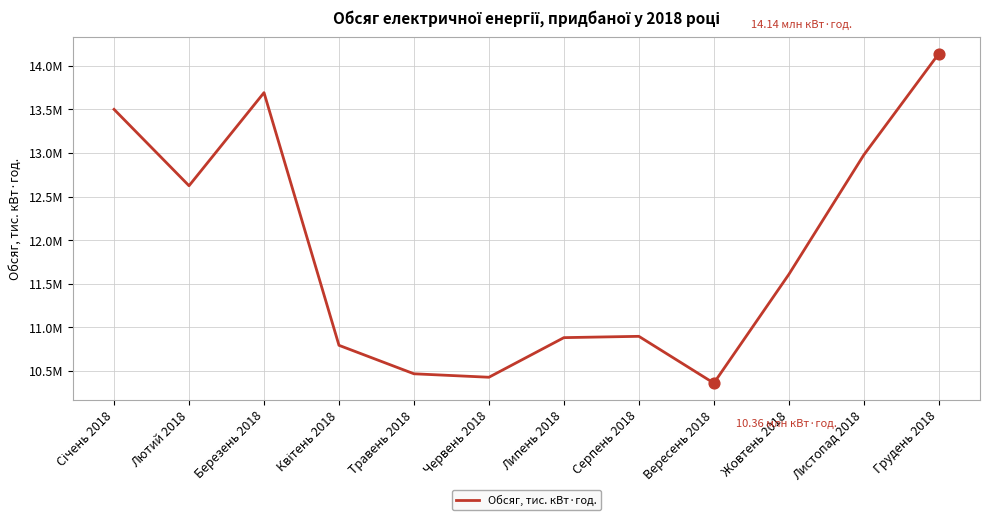

What is the change in value from Серпень 2018 to Грудень 2018?

+3242864.9